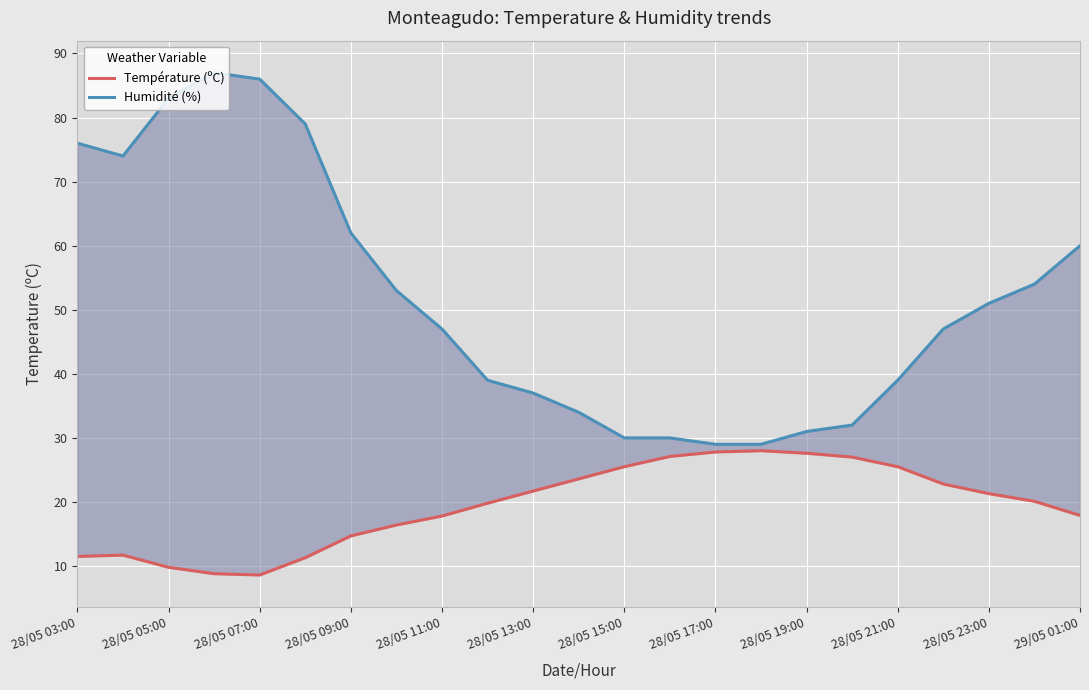

Is it true that Température (ºC) equals 11.5 at 28/05 03:00?

True